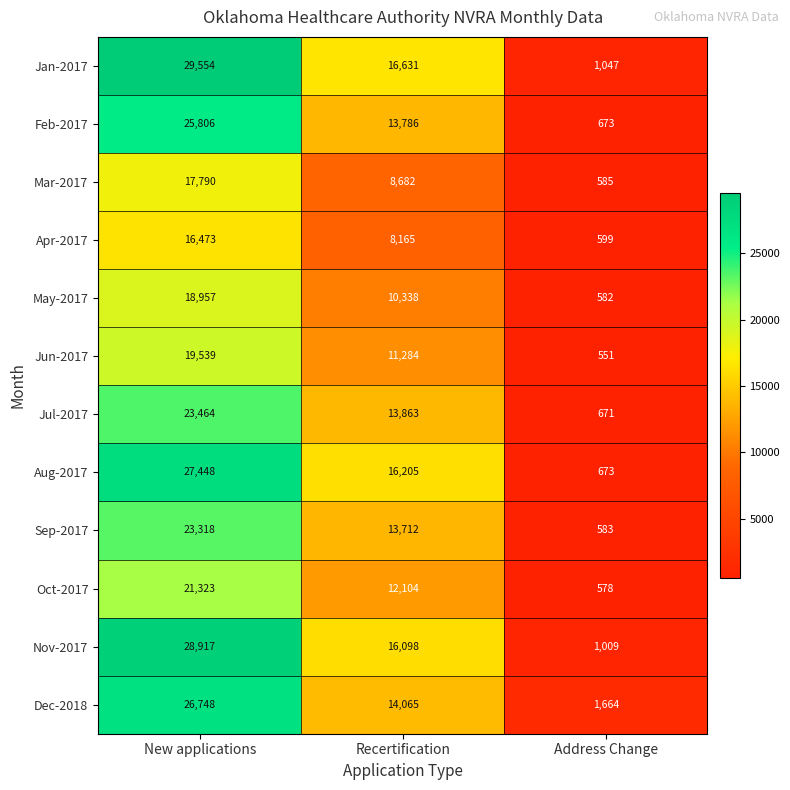

What is the sum of the Feb-2017 values at Recertification and Address Change?

14459